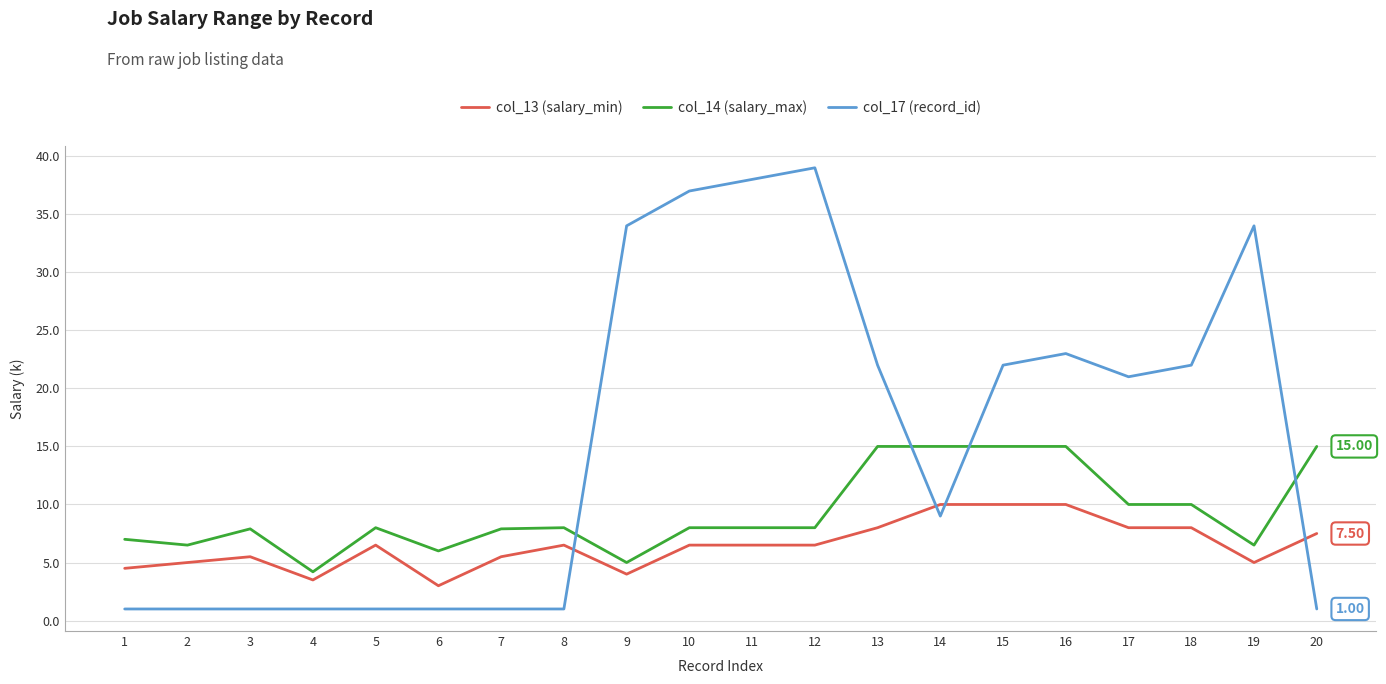

What is the difference between the maximum and minimum values in the col_17 (record_id) series?

38.0